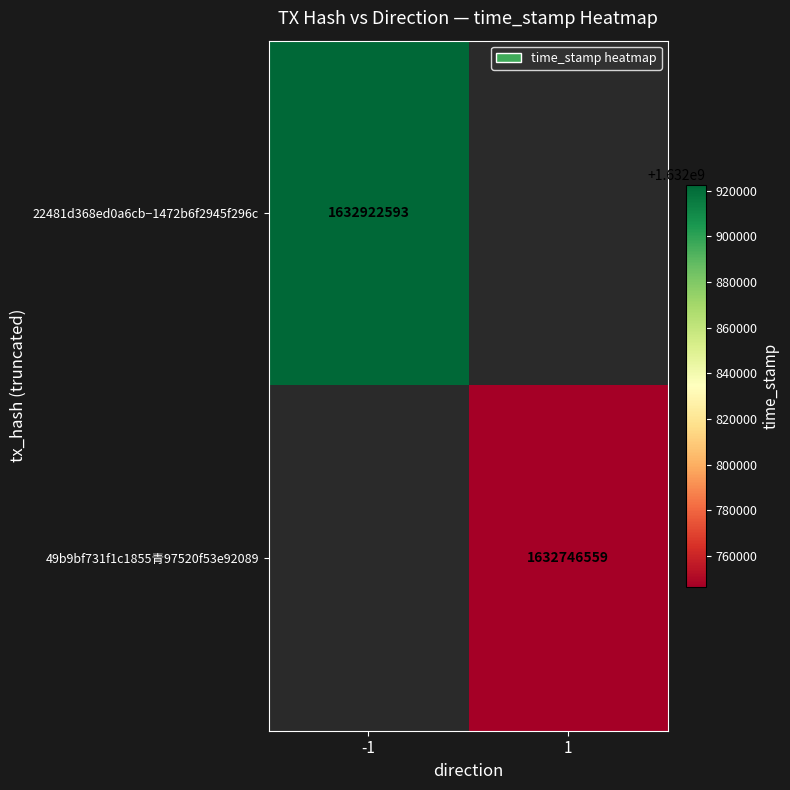

Is the value of 49b9bf731f1c1855青97520f53e92089 at 1 greater than the value of 22481d368ed0a6cb−1472b6f2945f296c at -1?

No